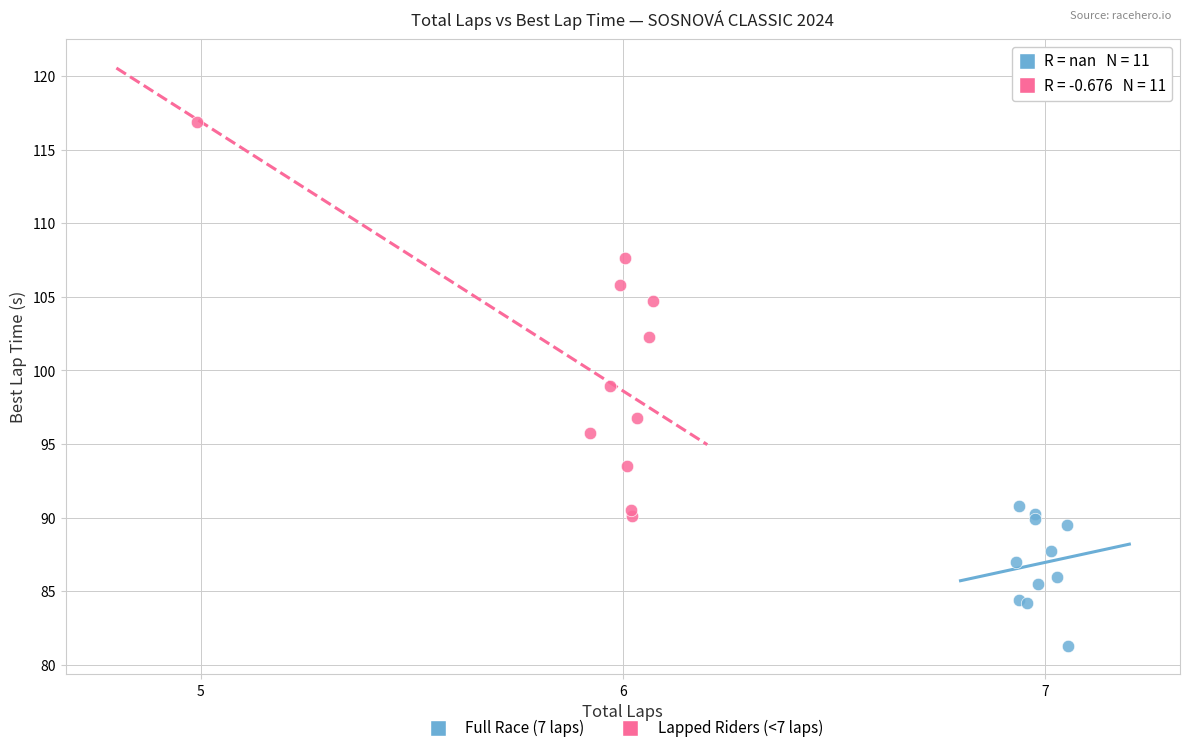

Which series contains the highest Y value?

Lapped Riders (<7 laps)